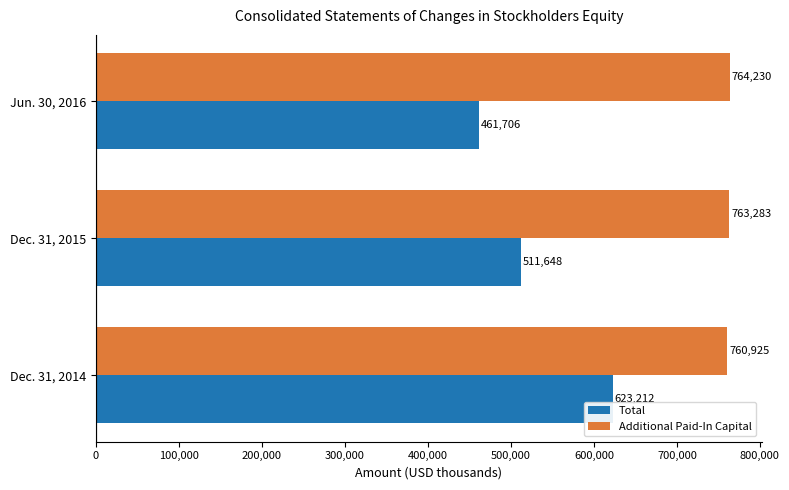

The Total series shows 835963 at Dec. 31, 2014. True or false?

False